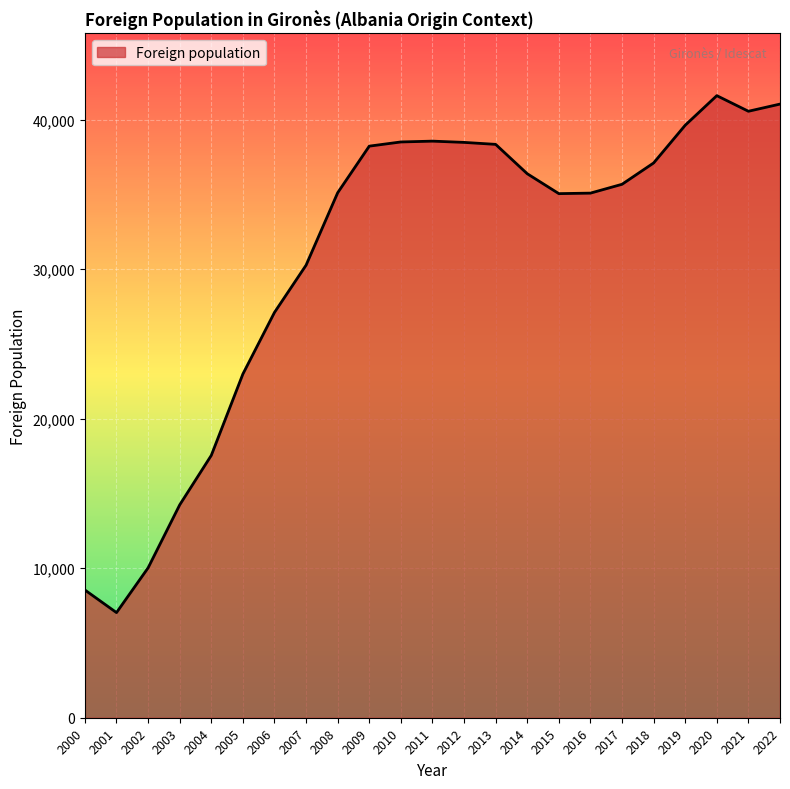

What is the approximate value at 2002?

10024